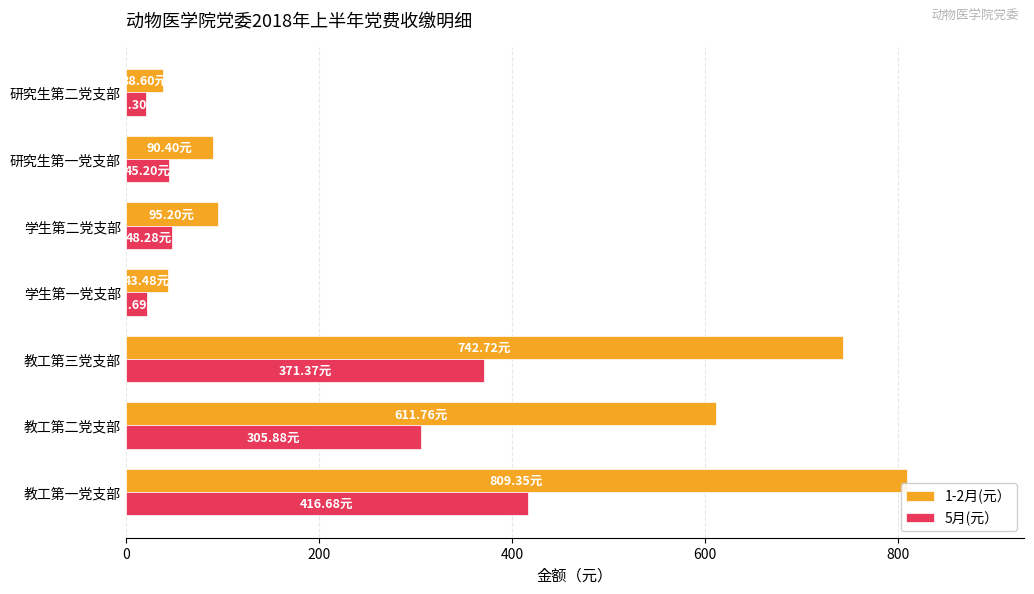

Rank the series at 学生第二党支部 from lowest to highest value.

5月(元）, 1-2月(元）